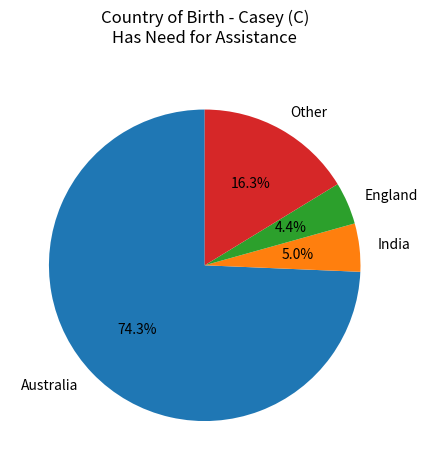

Do Other and England together represent more than half of the pie?

No